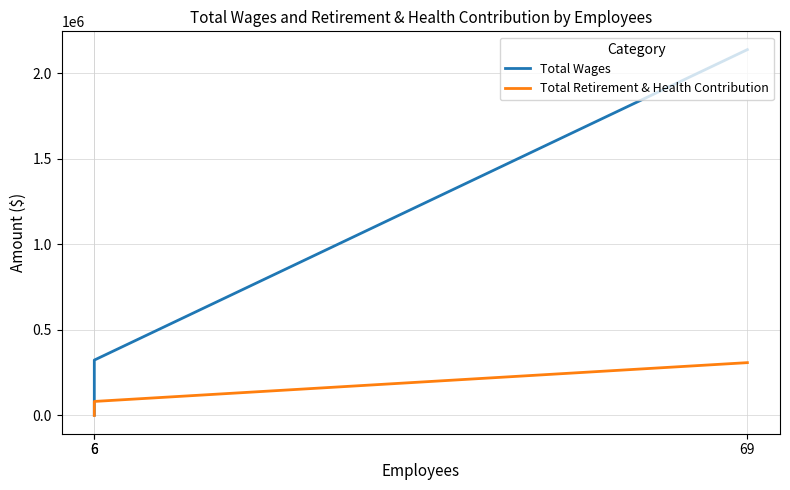

True or false: Total Retirement & Health Contribution has a value of -142898 at 6.

False